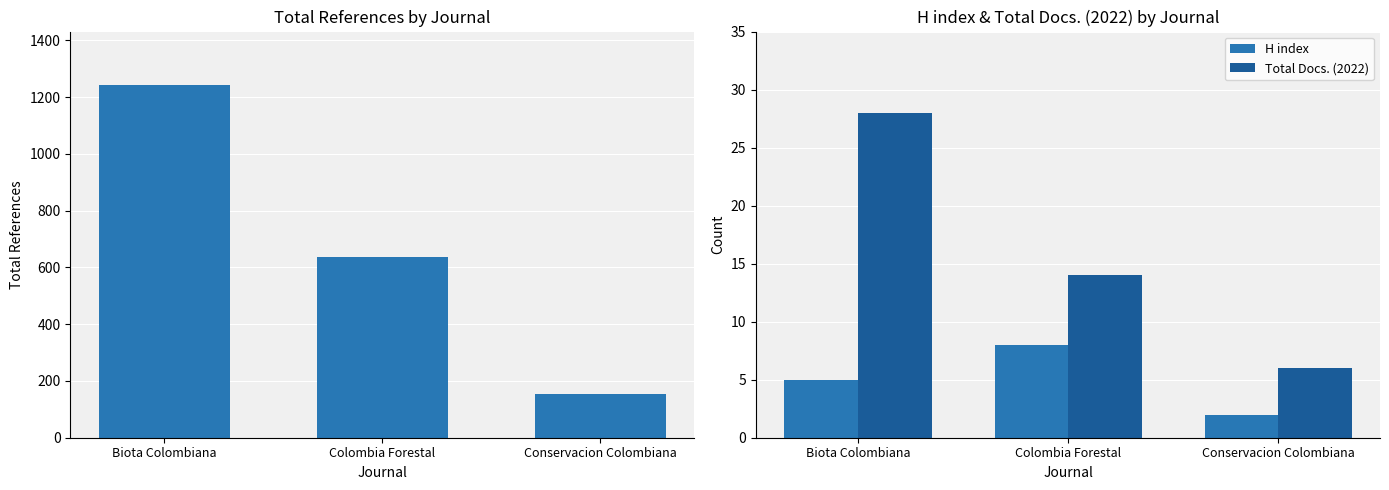

Where does the H index series first go above 5?

Colombia Forestal